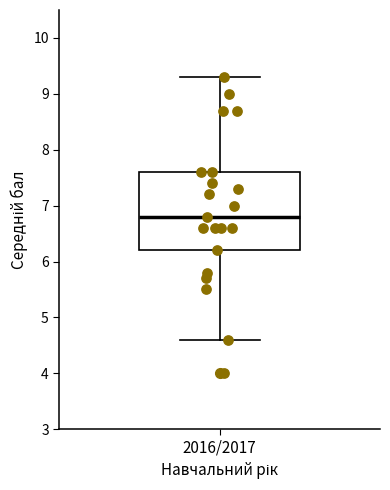

Where does the upper whisker of the box for 2016/2017 end on the y-axis? The values are not printed on the chart, so give them approximately, as read against the axis.

9.3